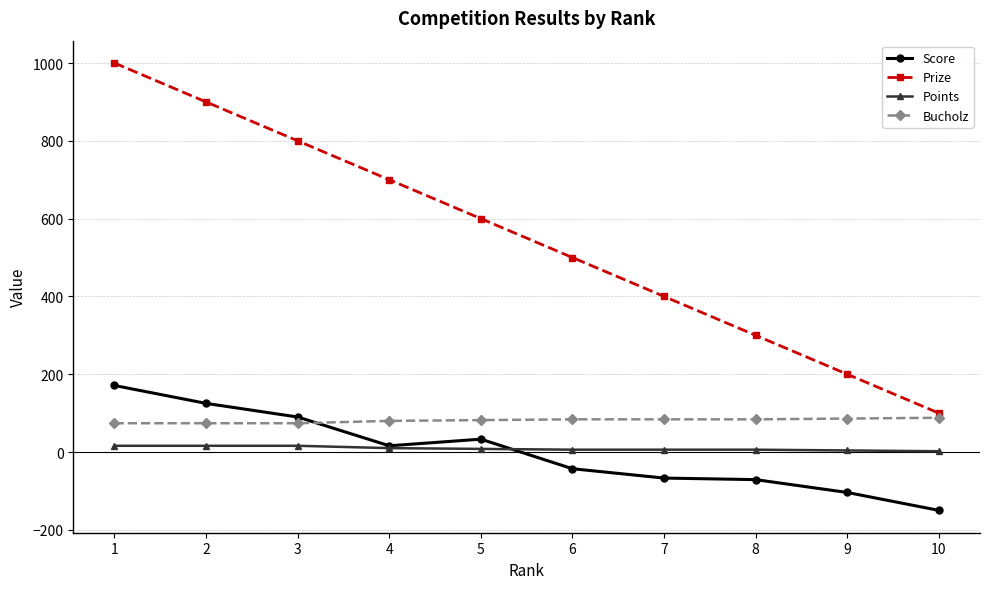

At which category does the chart reach its minimum across all series?

10